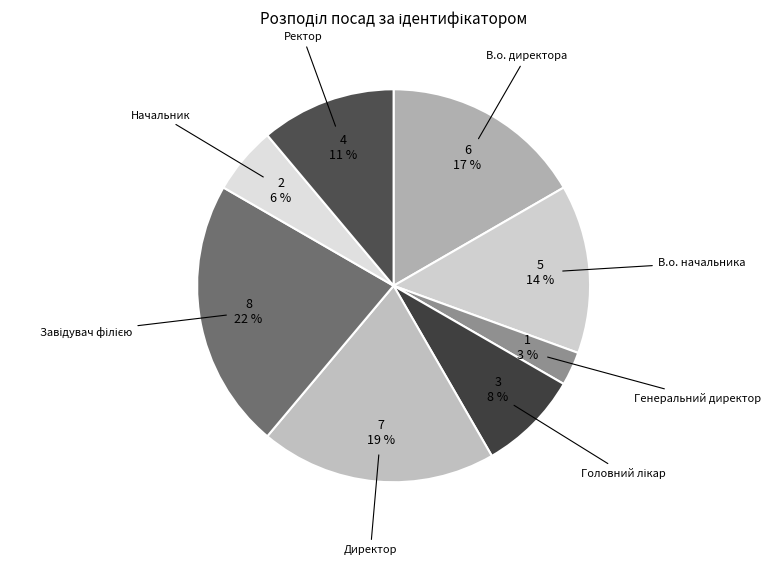

Count the number of slices in the pie.

8